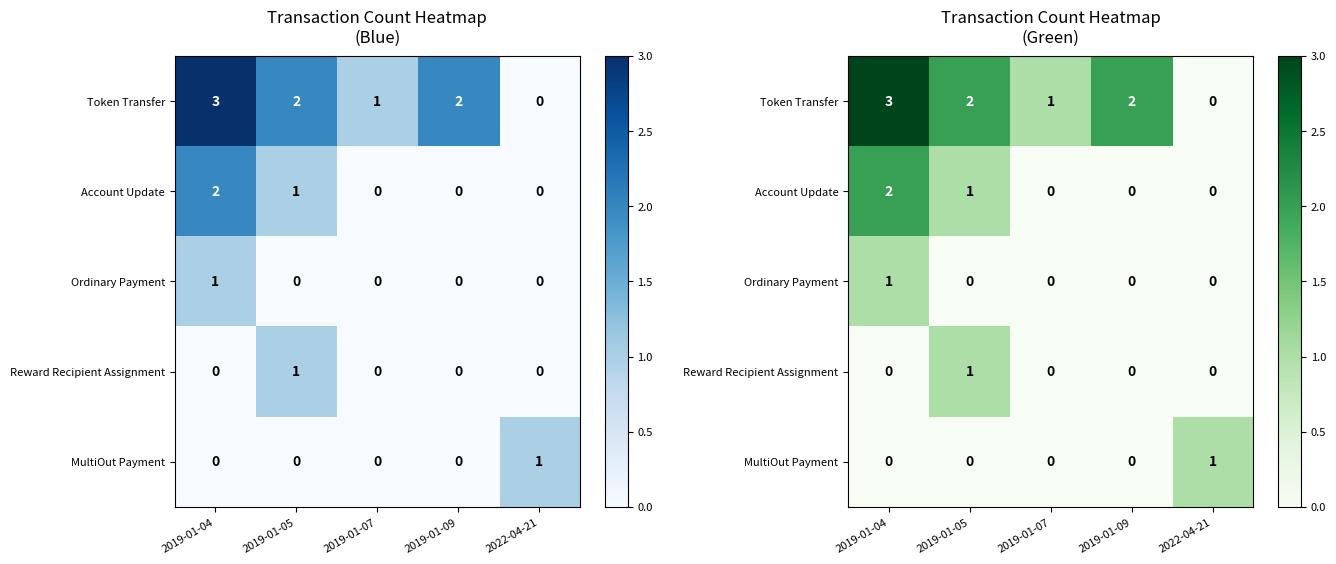

Between 2019-01-04 and 2019-01-05, which series saw the biggest shift?

Token Transfer